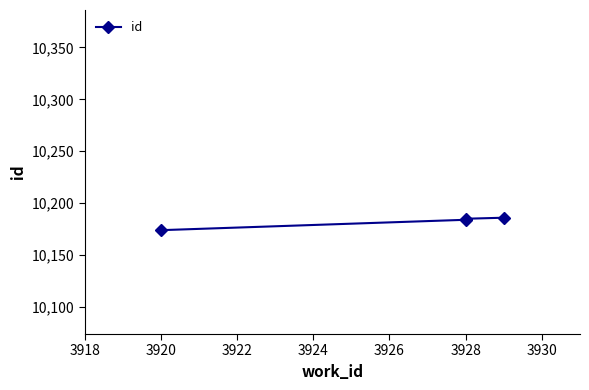

What is the change in value from 3920 to 3922?

+1